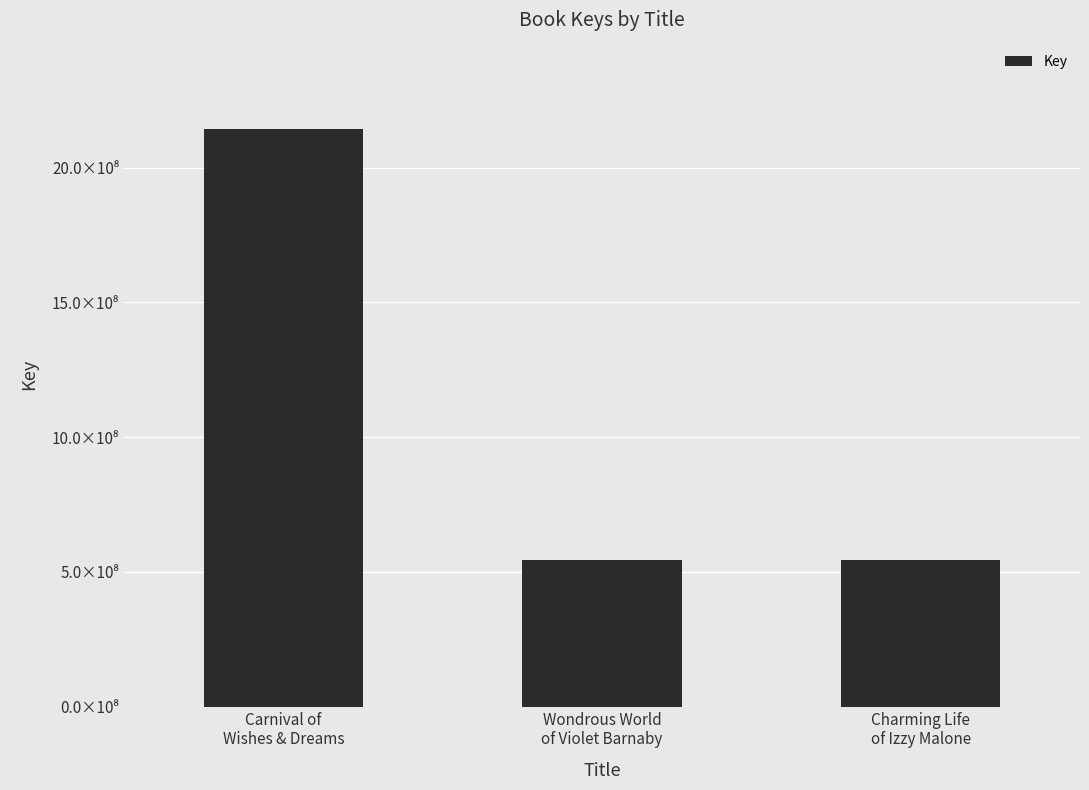

Does the chart contain any negative values?

No